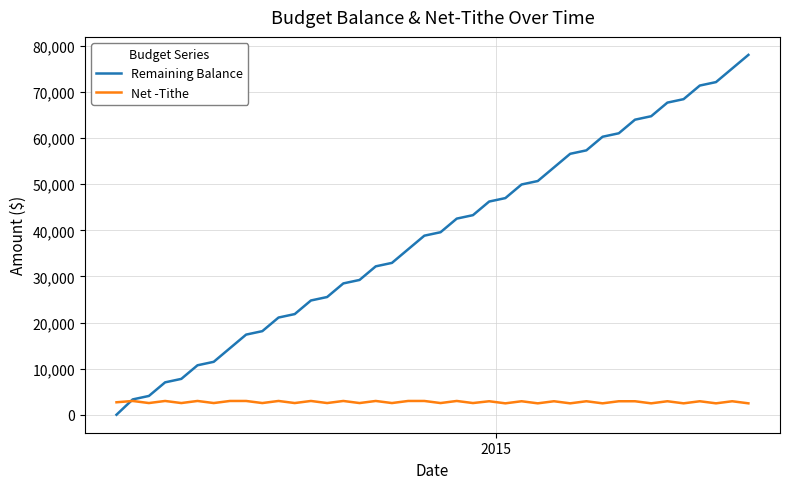

Which series has the largest total across all categories?

Remaining Balance